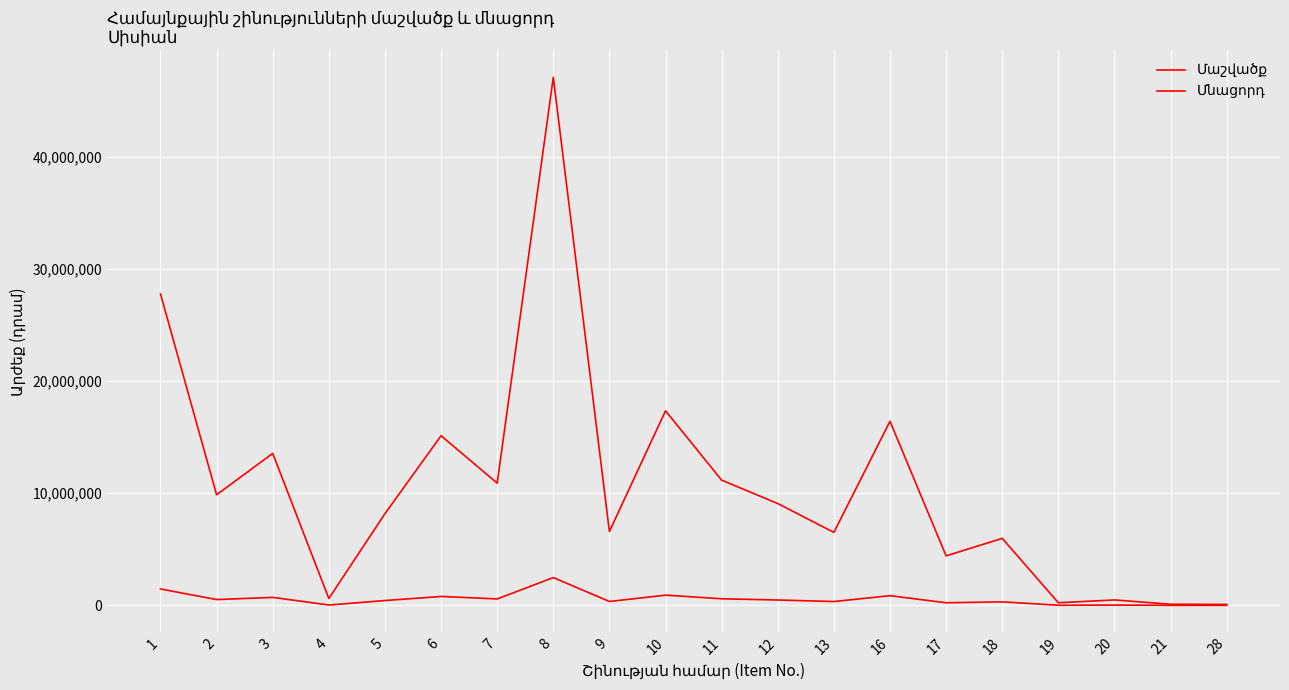

In Մաշվածք, how many points are lower than both neighbors (excluding endpoints)?

7